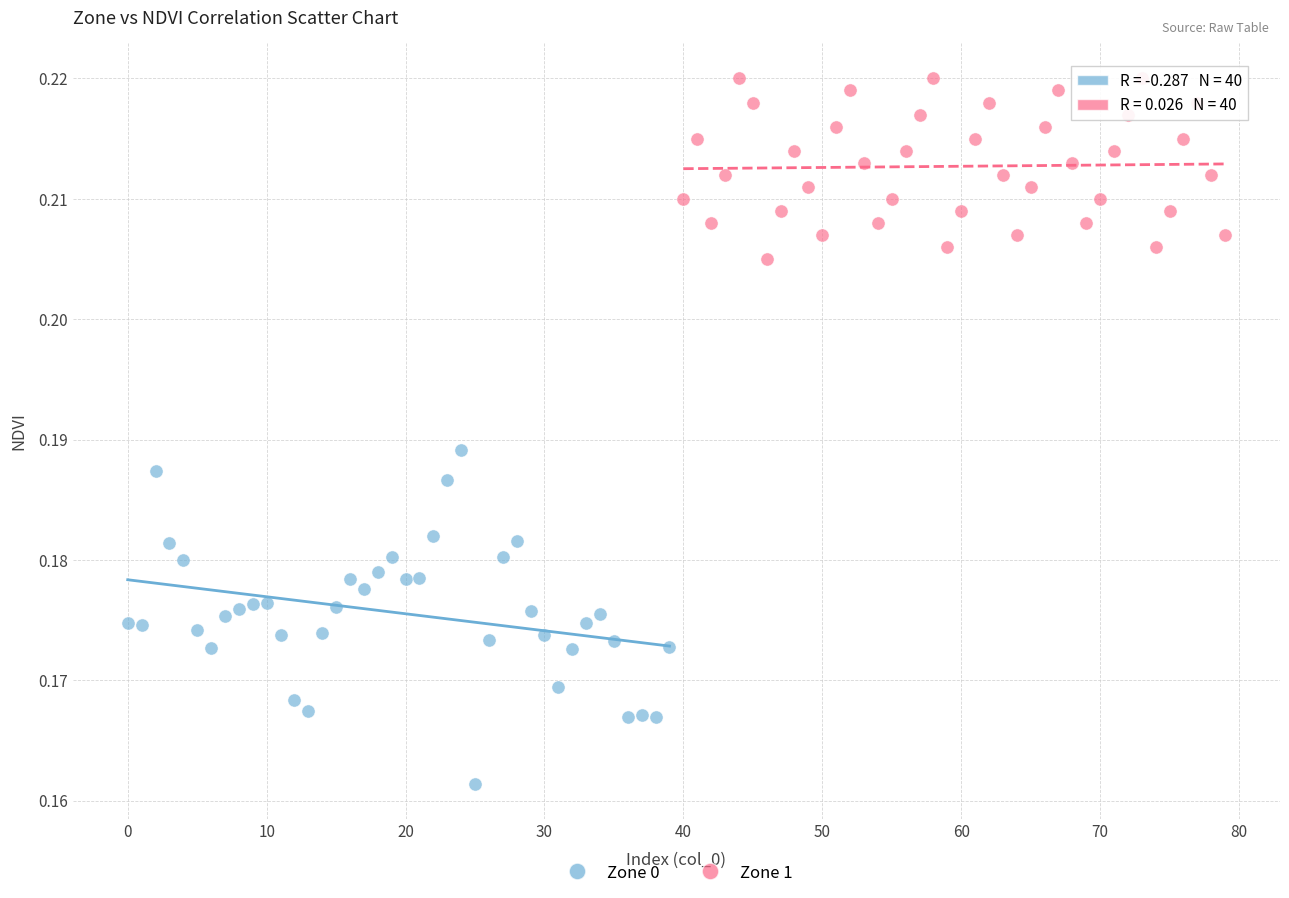

Which series reaches the maximum Y coordinate?

Zone 1